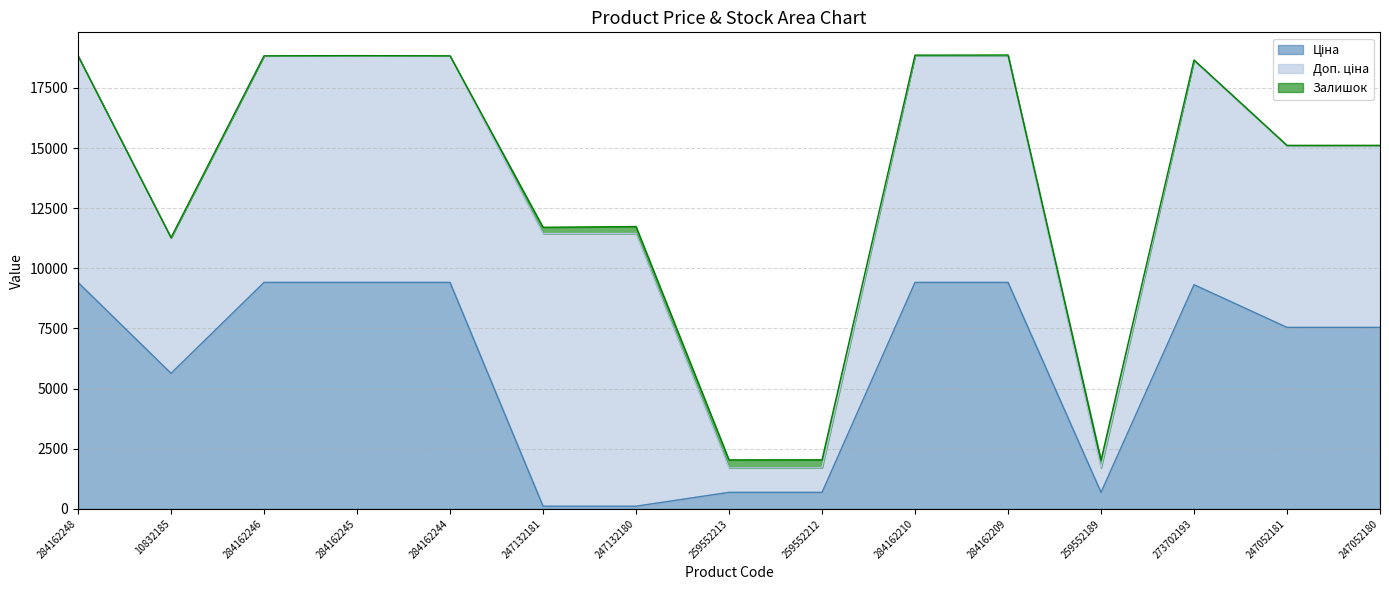

What is the approximate value of Ціна at 247132181?

113.3